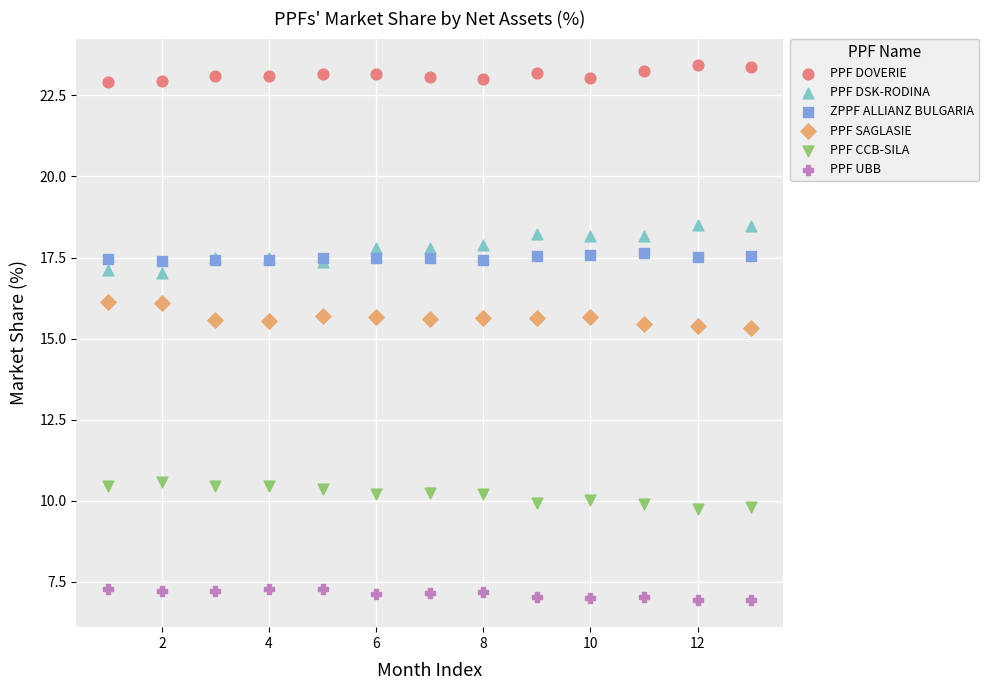

Which series reaches the maximum Y coordinate?

PPF DOVERIE